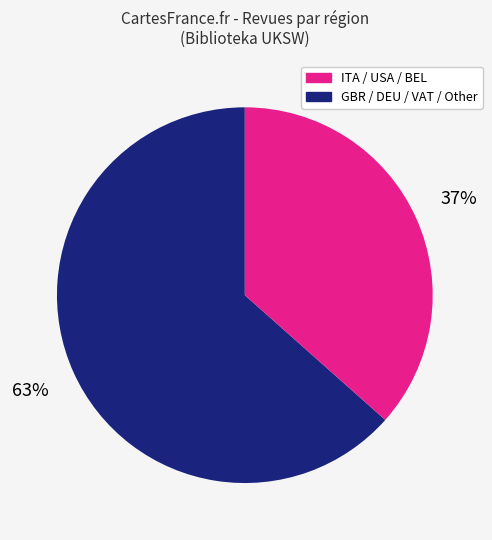

Is there a majority slice in this chart?

Yes